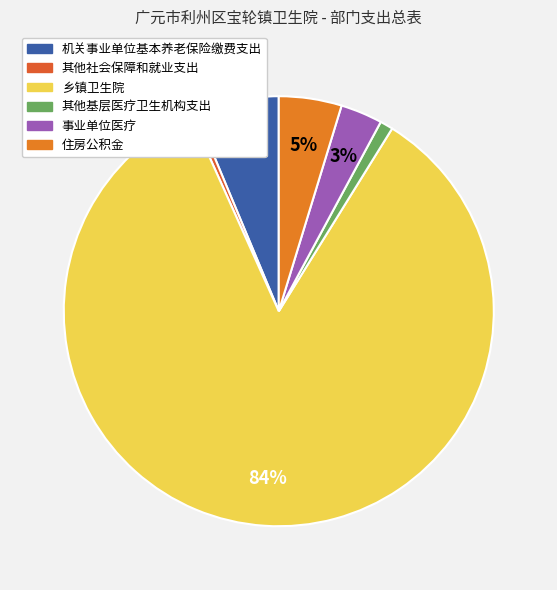

Combined, do 事业单位医疗 and 其他基层医疗卫生机构支出 account for over 50%?

No